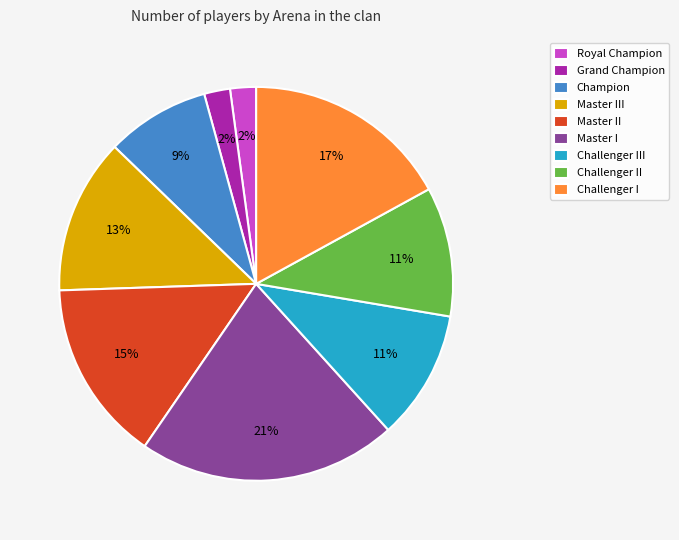

Approximately how many times larger is the value at Master II compared to Challenger III?

1.4